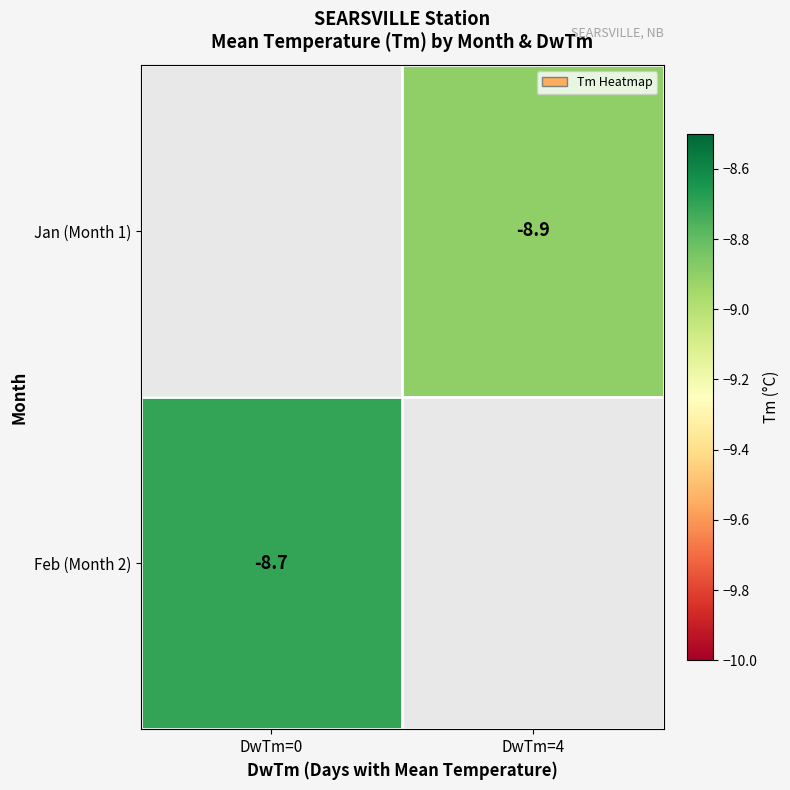

The Feb (Month 2) series shows -3.0 at DwTm=0. True or false?

False